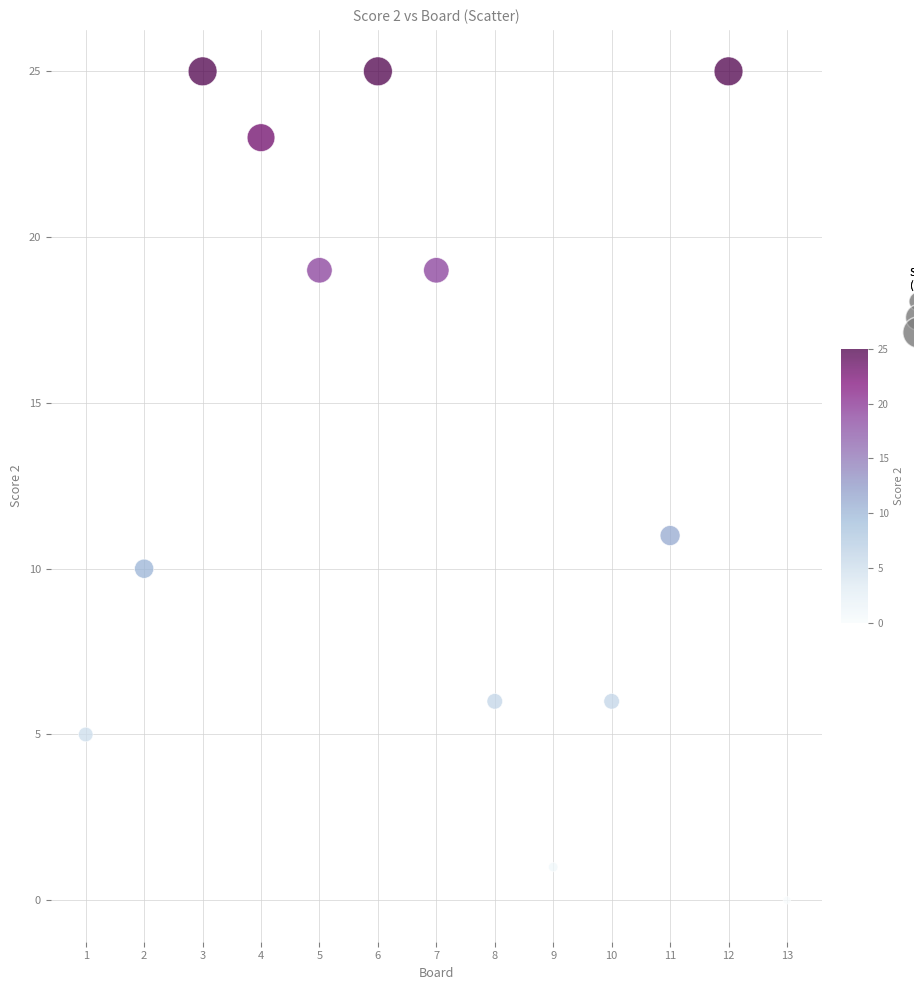

What is the range of Y values (max minus min)?

25